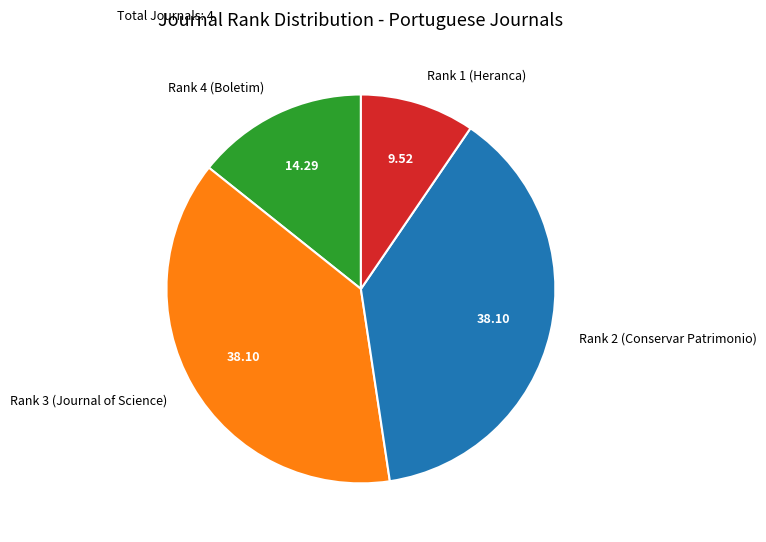

What is the smallest slice in the pie chart?

Rank 1 (Heranca)